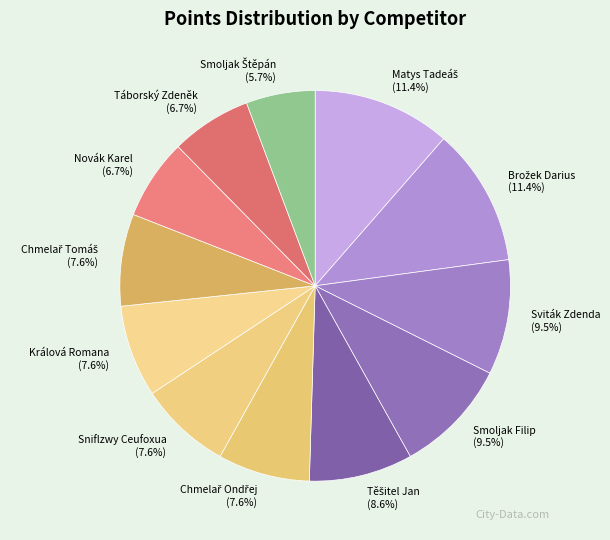

How many slices are in this pie chart?

12